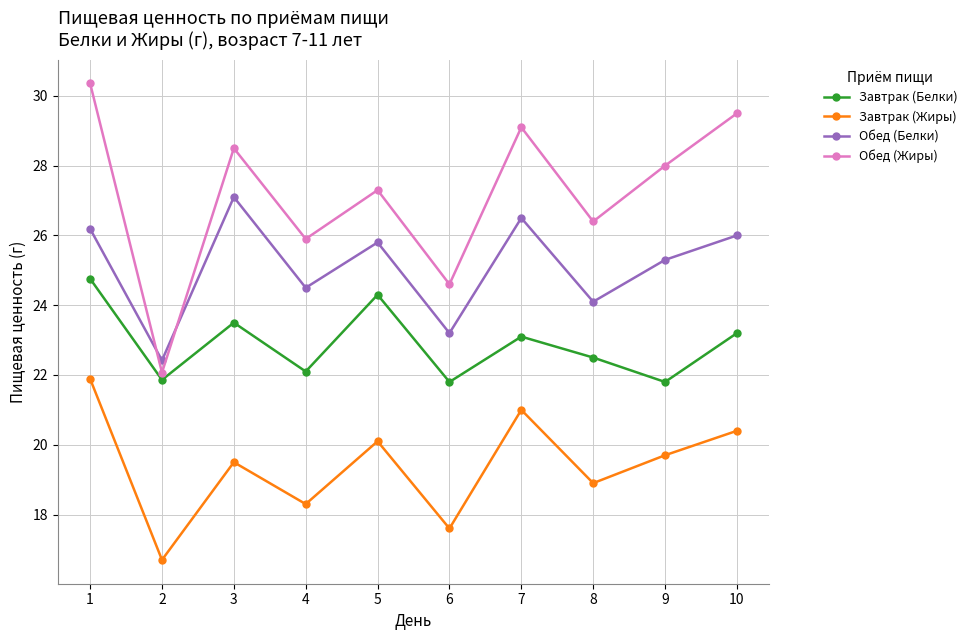

Is it true that Обед (Жиры) equals 29.1 at 7?

True